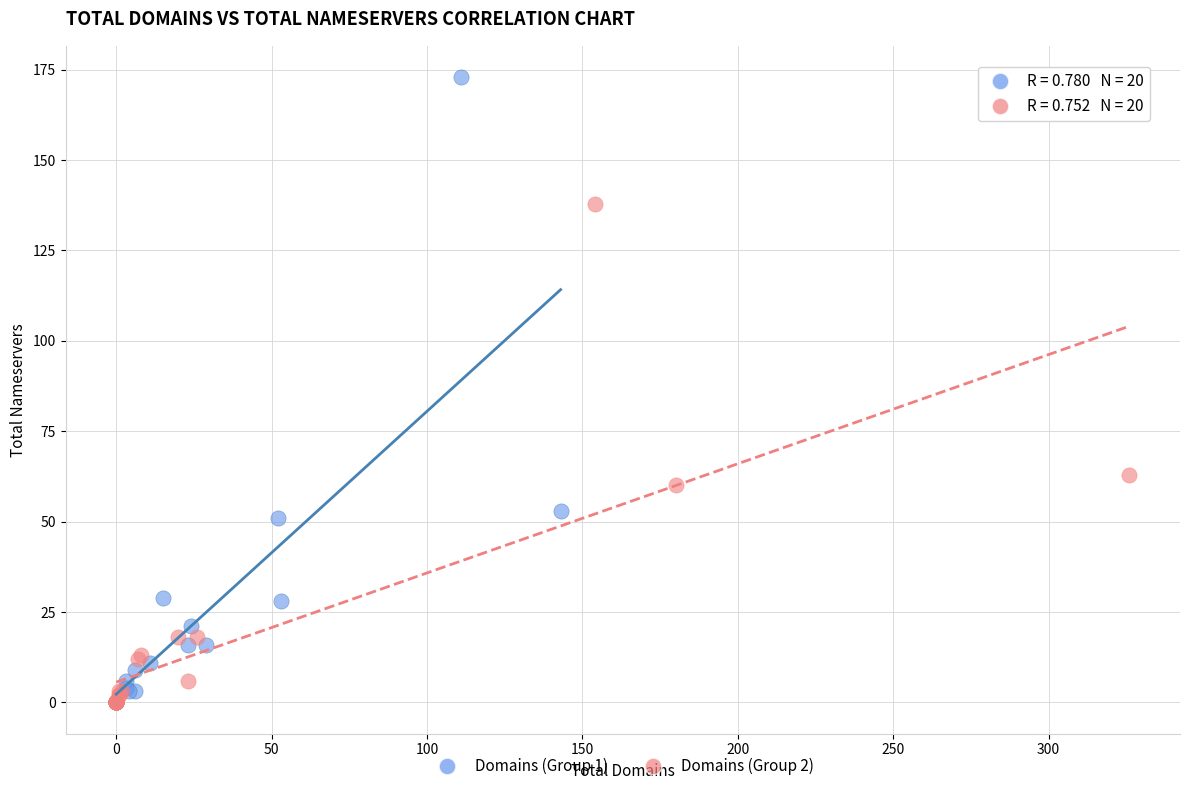

Which series reaches the maximum Y coordinate?

Domains (Group 1)